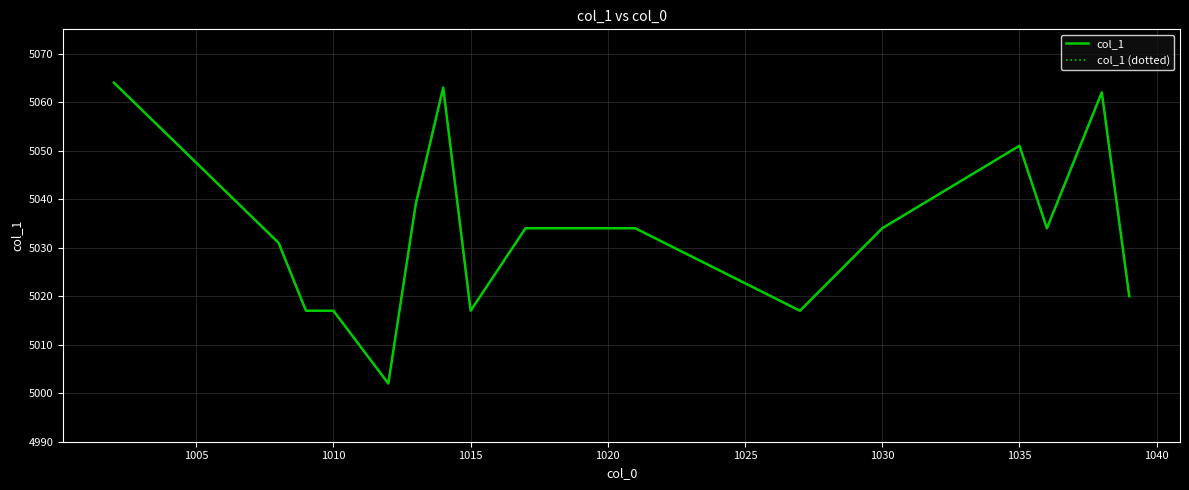

Does the chart display data point markers on the line(s)?

No